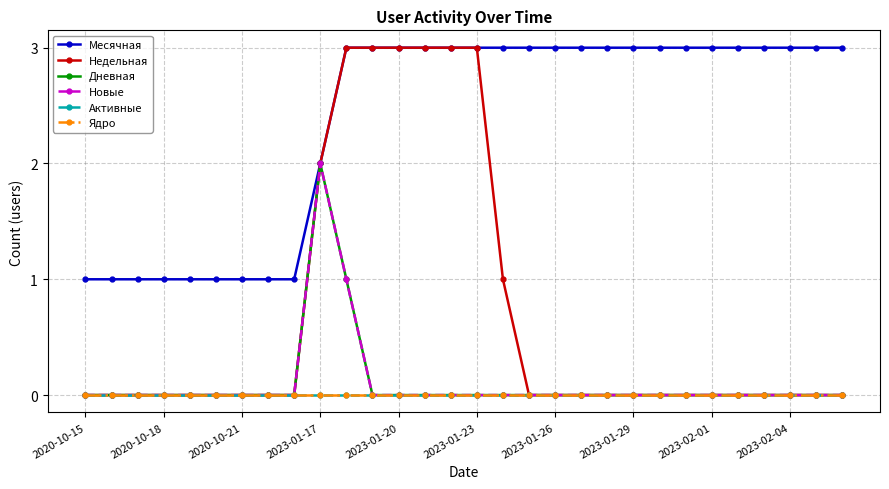

Reading right to left, list all the values displayed in this chart.

Месячная: 3	3	3	3	3	3	3	3	3	3	3	3	3	3	3	3	3	3	3	3	2	1	1	1	1	1	1	1	1	1
Недельная: 0	0	0	0	0	0	0	0	0	0	0	0	0	1	3	3	3	3	3	3	2	0	0	0	0	0	0	0	0	0
Дневная: 0	0	0	0	0	0	0	0	0	0	0	0	0	0	0	0	0	0	0	1	2	0	0	0	0	0	0	0	0	0
Новые: 0	0	0	0	0	0	0	0	0	0	0	0	0	0	0	0	0	0	0	1	2	0	0	0	0	0	0	0	0	0
Активные: 0	0	0	0	0	0	0	0	0	0	0	0	0	0	0	0	0	0	0	0	0	0	0	0	0	0	0	0	0	0
Ядро: 0	0	0	0	0	0	0	0	0	0	0	0	0	0	0	0	0	0	0	0	0	0	0	0	0	0	0	0	0	0